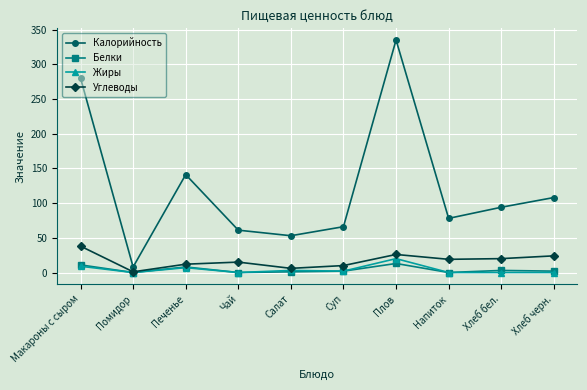

True or false: Жиры and Калорийность cross at least once.

False